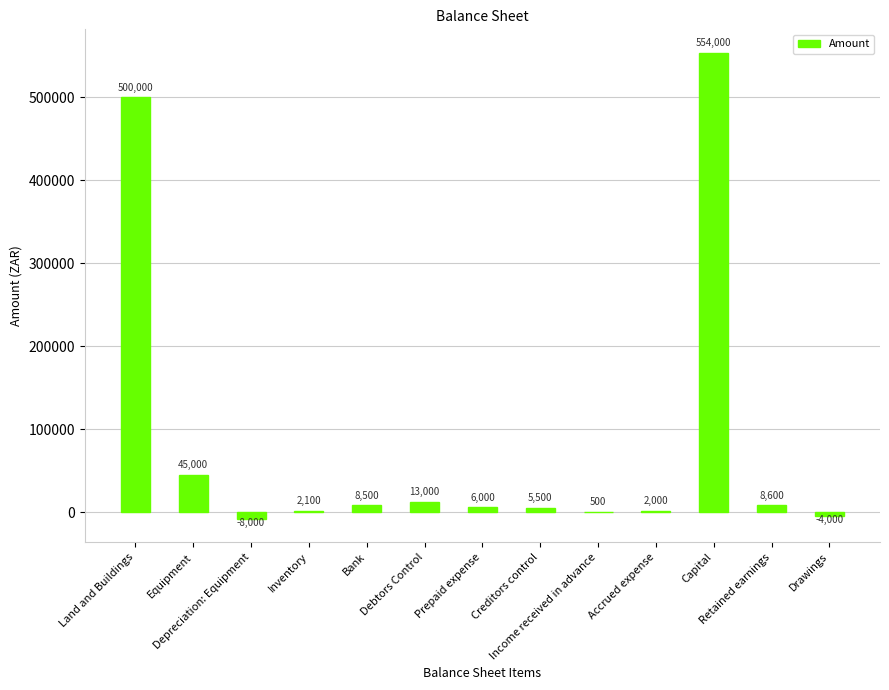

What is the greatest value displayed?

554000